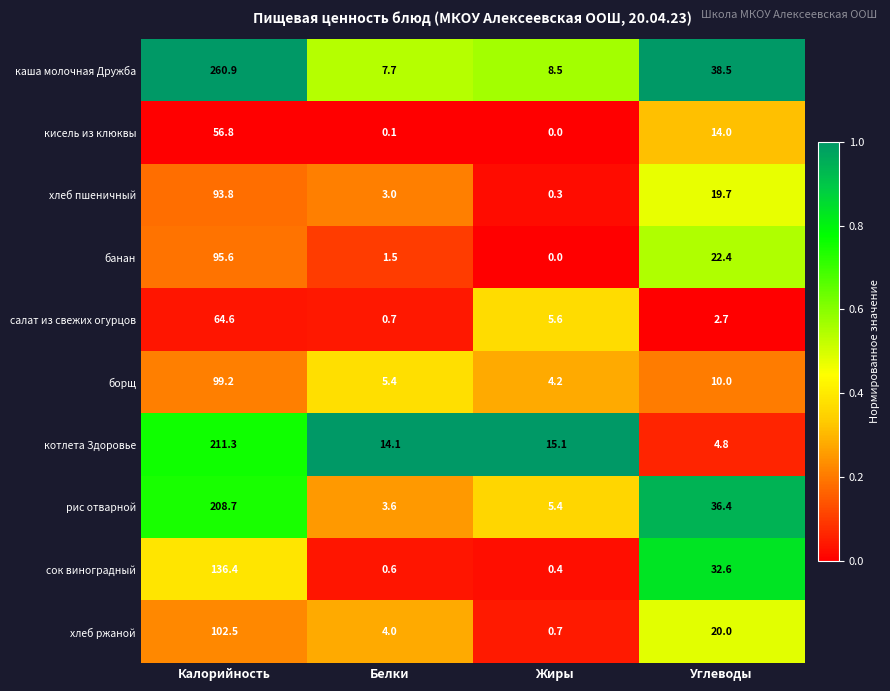

The value of котлета Здоровье at Углеводы is 4.8. True or false?

True